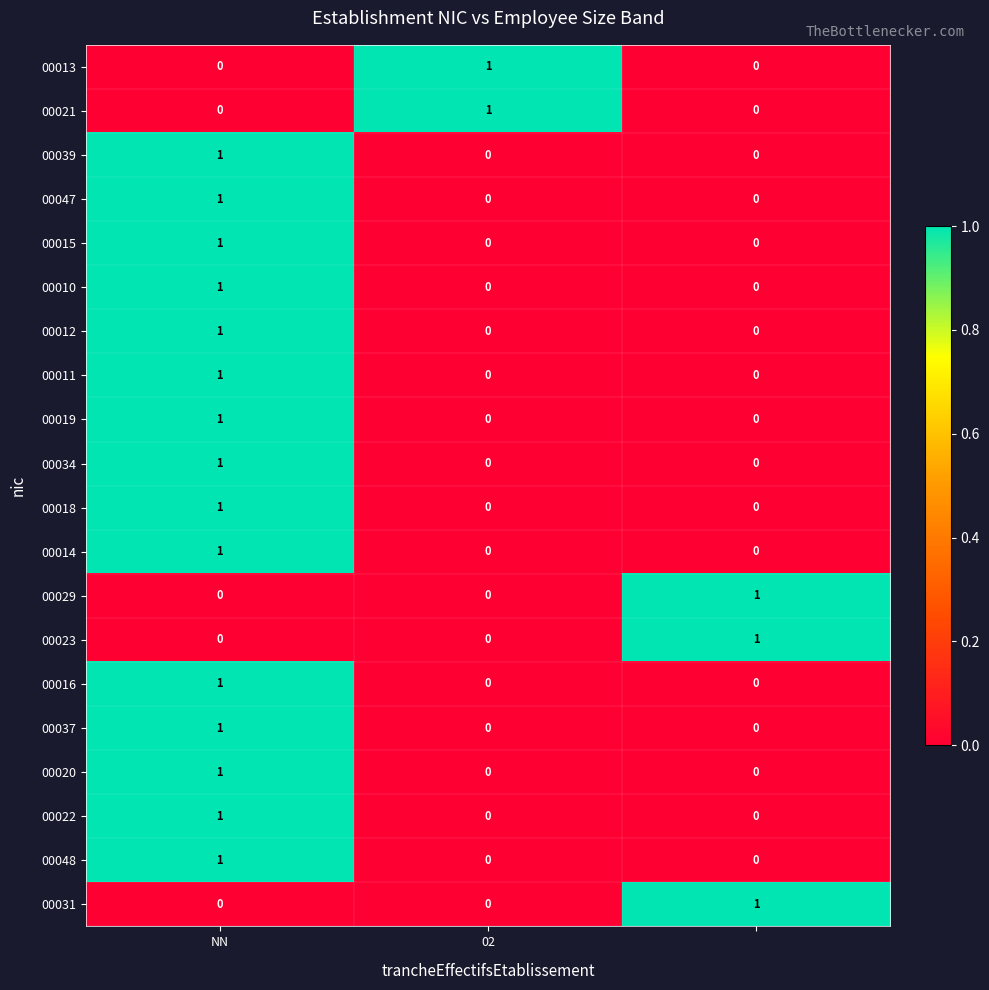

Count the 00020 values in the range 0 to 1.

3